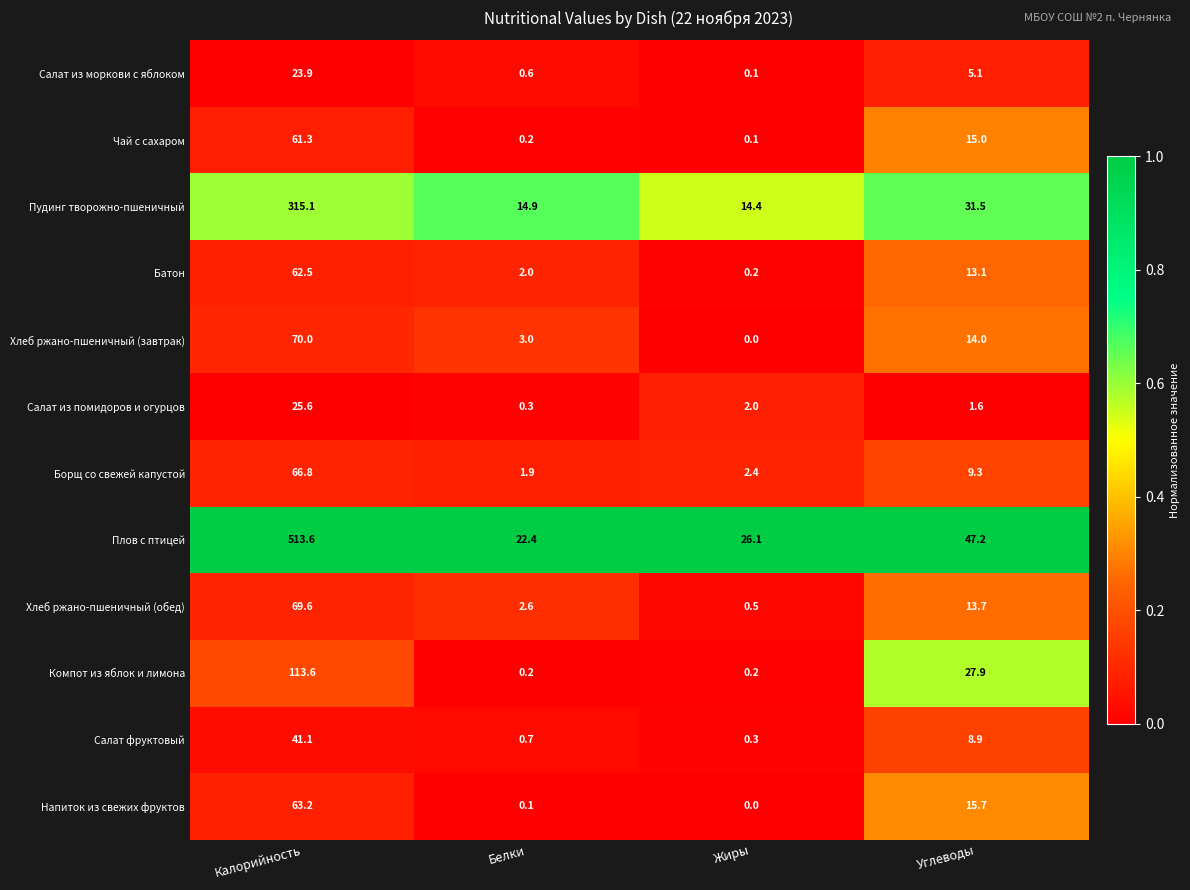

What is the sum of all Напиток из свежих фруктов values?

79.0